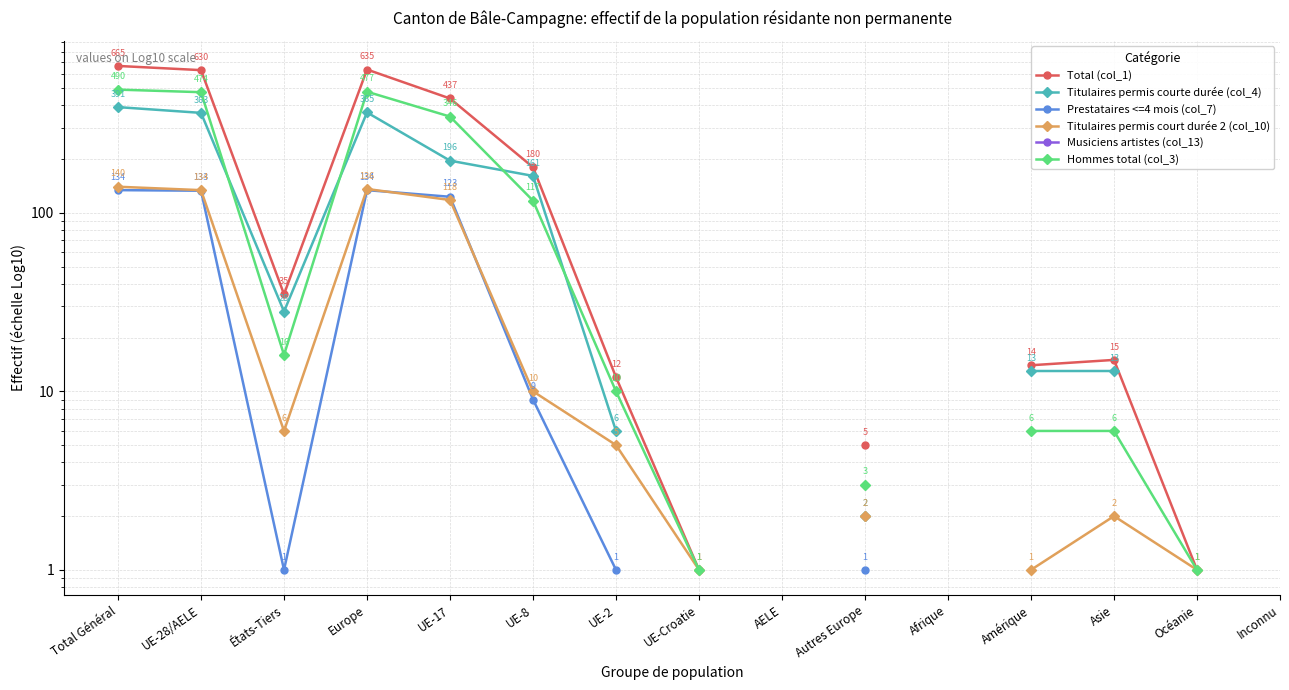

Where is the first local maximum for Titulaires permis courte durée (col_4)?

Europe